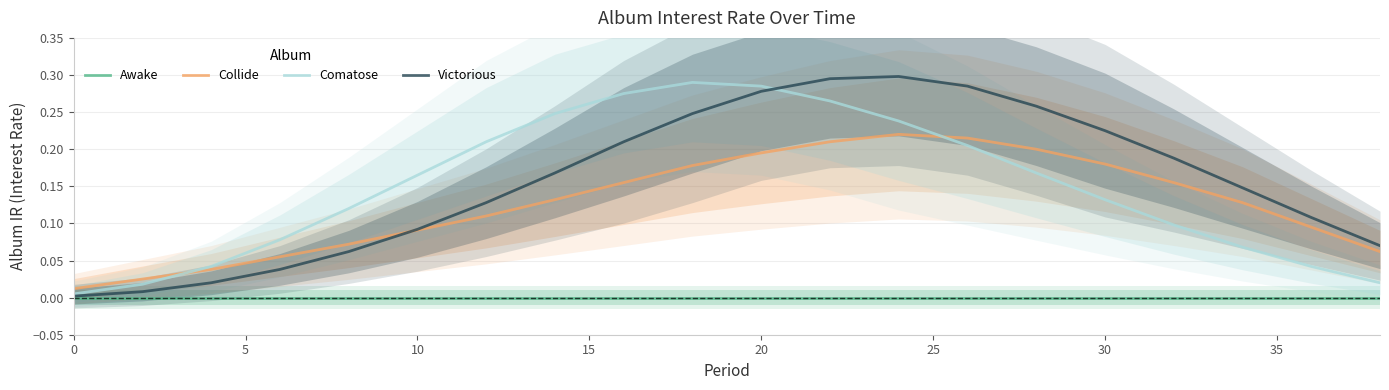

The Awake series shows 0.0 at 20. True or false?

True